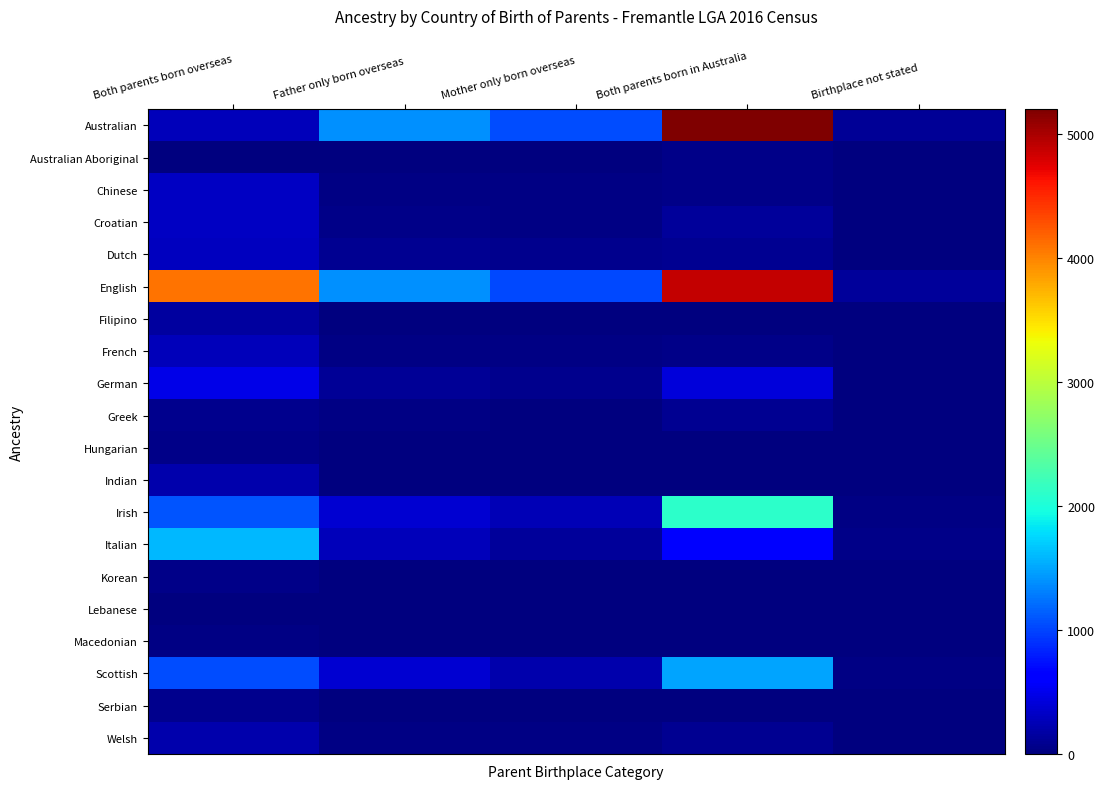

Reading left to right, transcribe all the data shown in this chart.

Australian: Both parents born overseas=267	Father only born overseas=1393	Mother only born overseas=1053	Both parents born in Australia=5197	Birthplace not stated=109
Australian Aboriginal: Both parents born overseas=0	Father only born overseas=10	Mother only born overseas=9	Both parents born in Australia=56	Birthplace not stated=3
Chinese: Both parents born overseas=311	Father only born overseas=31	Mother only born overseas=31	Both parents born in Australia=56	Birthplace not stated=5
Croatian: Both parents born overseas=306	Father only born overseas=56	Mother only born overseas=26	Both parents born in Australia=141	Birthplace not stated=4
Dutch: Both parents born overseas=301	Father only born overseas=97	Mother only born overseas=62	Both parents born in Australia=97	Birthplace not stated=4
English: Both parents born overseas=4081	Father only born overseas=1384	Mother only born overseas=1024	Both parents born in Australia=4881	Birthplace not stated=125
Filipino: Both parents born overseas=161	Father only born overseas=0	Mother only born overseas=13	Both parents born in Australia=0	Birthplace not stated=13
French: Both parents born overseas=270	Father only born overseas=35	Mother only born overseas=28	Both parents born in Australia=55	Birthplace not stated=6
German: Both parents born overseas=470	Father only born overseas=112	Mother only born overseas=68	Both parents born in Australia=423	Birthplace not stated=9
Greek: Both parents born overseas=79	Father only born overseas=30	Mother only born overseas=11	Both parents born in Australia=84	Birthplace not stated=3
Hungarian: Both parents born overseas=52	Father only born overseas=3	Mother only born overseas=12	Both parents born in Australia=10	Birthplace not stated=6
Indian: Both parents born overseas=209	Father only born overseas=18	Mother only born overseas=12	Both parents born in Australia=14	Birthplace not stated=6
Irish: Both parents born overseas=1089	Father only born overseas=385	Mother only born overseas=250	Both parents born in Australia=2105	Birthplace not stated=33
Italian: Both parents born overseas=1591	Father only born overseas=277	Mother only born overseas=127	Both parents born in Australia=654	Birthplace not stated=41
Korean: Both parents born overseas=43	Father only born overseas=0	Mother only born overseas=4	Both parents born in Australia=0	Birthplace not stated=0
Lebanese: Both parents born overseas=12	Father only born overseas=6	Mother only born overseas=0	Both parents born in Australia=5	Birthplace not stated=0
Macedonian: Both parents born overseas=28	Father only born overseas=7	Mother only born overseas=4	Both parents born in Australia=14	Birthplace not stated=0
Scottish: Both parents born overseas=1044	Father only born overseas=375	Mother only born overseas=217	Both parents born in Australia=1498	Birthplace not stated=28
Serbian: Both parents born overseas=71	Father only born overseas=0	Mother only born overseas=0	Both parents born in Australia=4	Birthplace not stated=3
Welsh: Both parents born overseas=204	Father only born overseas=27	Mother only born overseas=25	Both parents born in Australia=95	Birthplace not stated=0